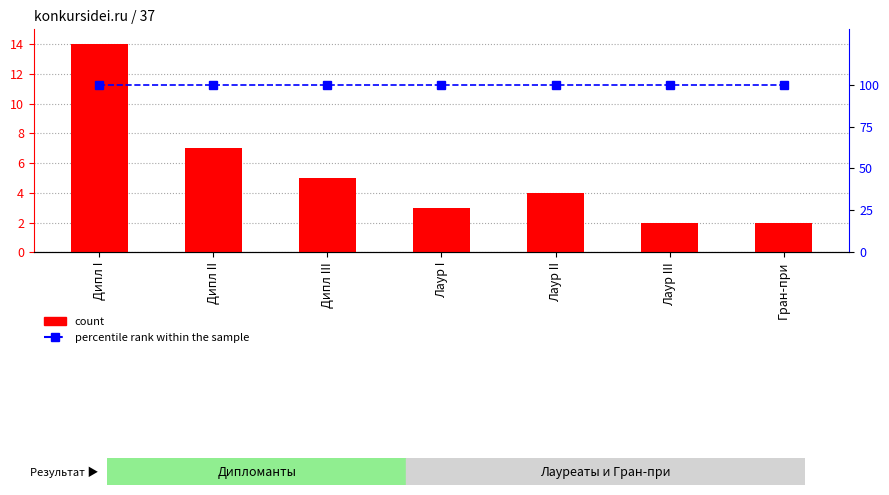

Is it true that count equals 4 at Лаур II?

True